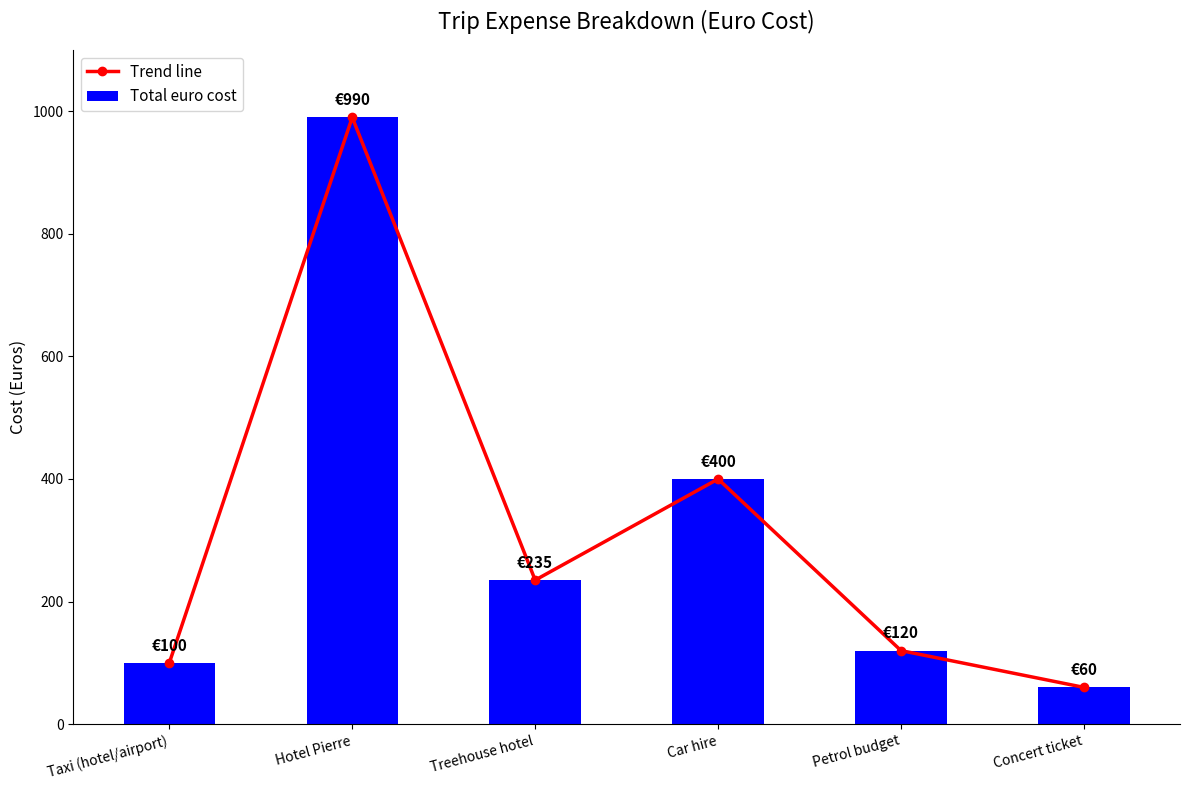

Reading left to right, list all the values displayed in this chart.

Trend line: 100	990	235	400	120	60
Total euro cost: 100	990	235	400	120	60